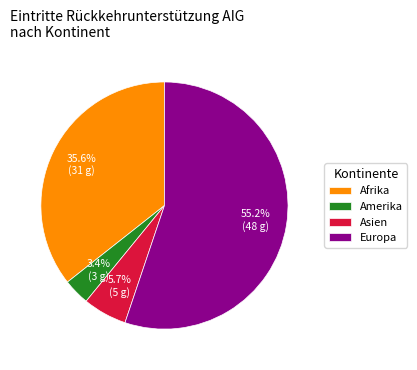

How much of the chart is everything except Asien?

94.3%